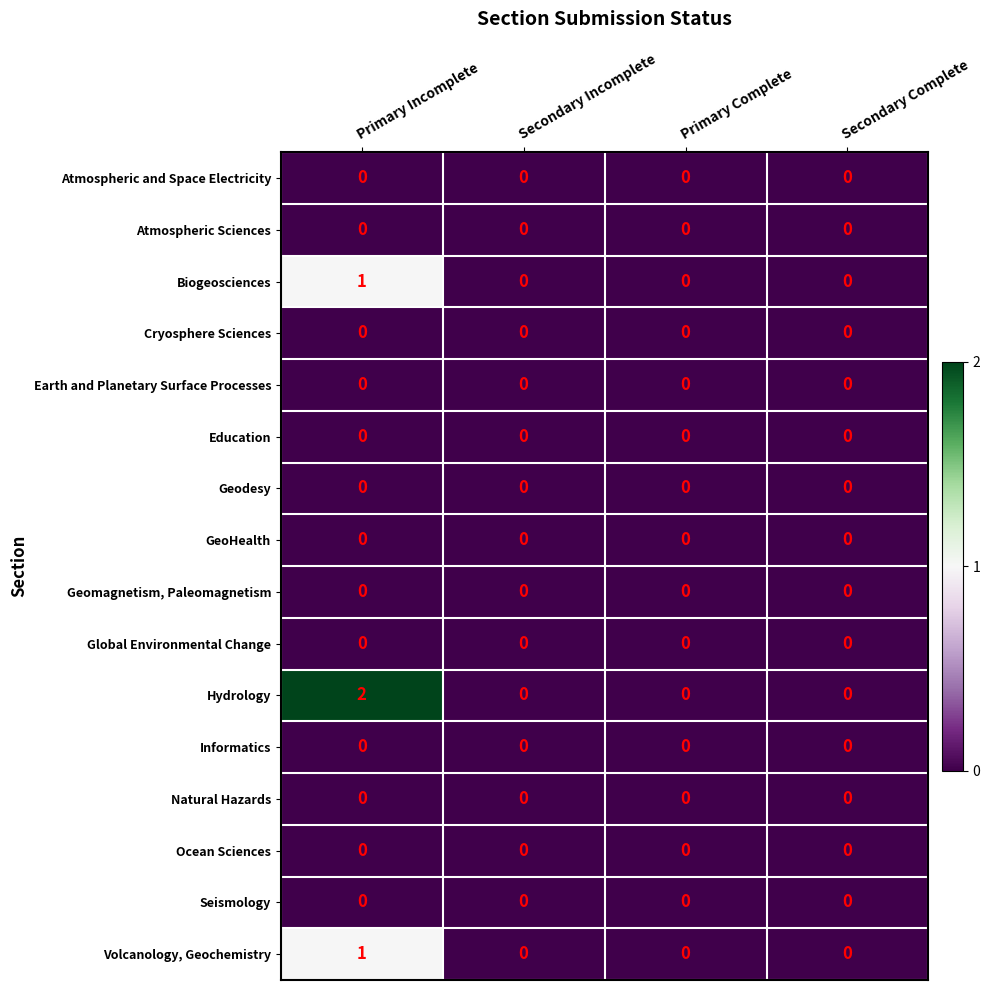

Which series has the widest spread of values?

Hydrology